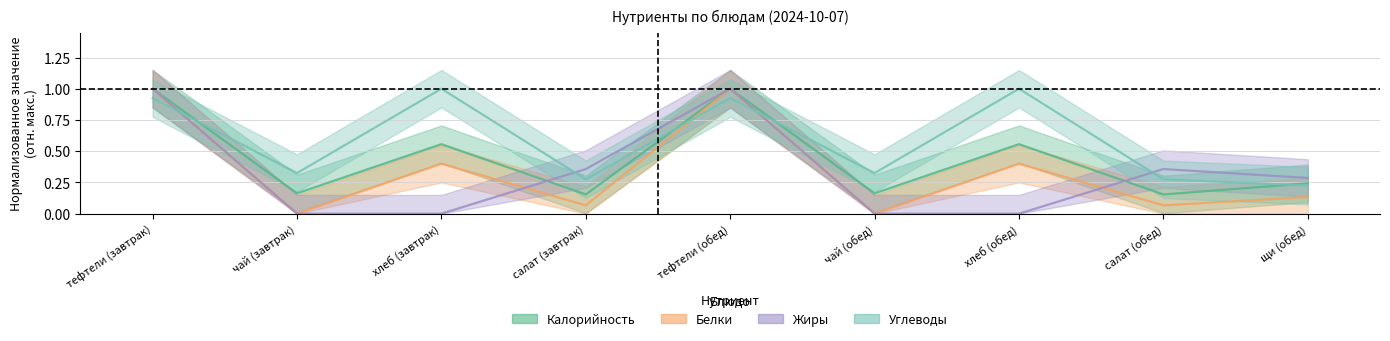

At which category is the sum across all series the highest?

тефтели (завтрак)